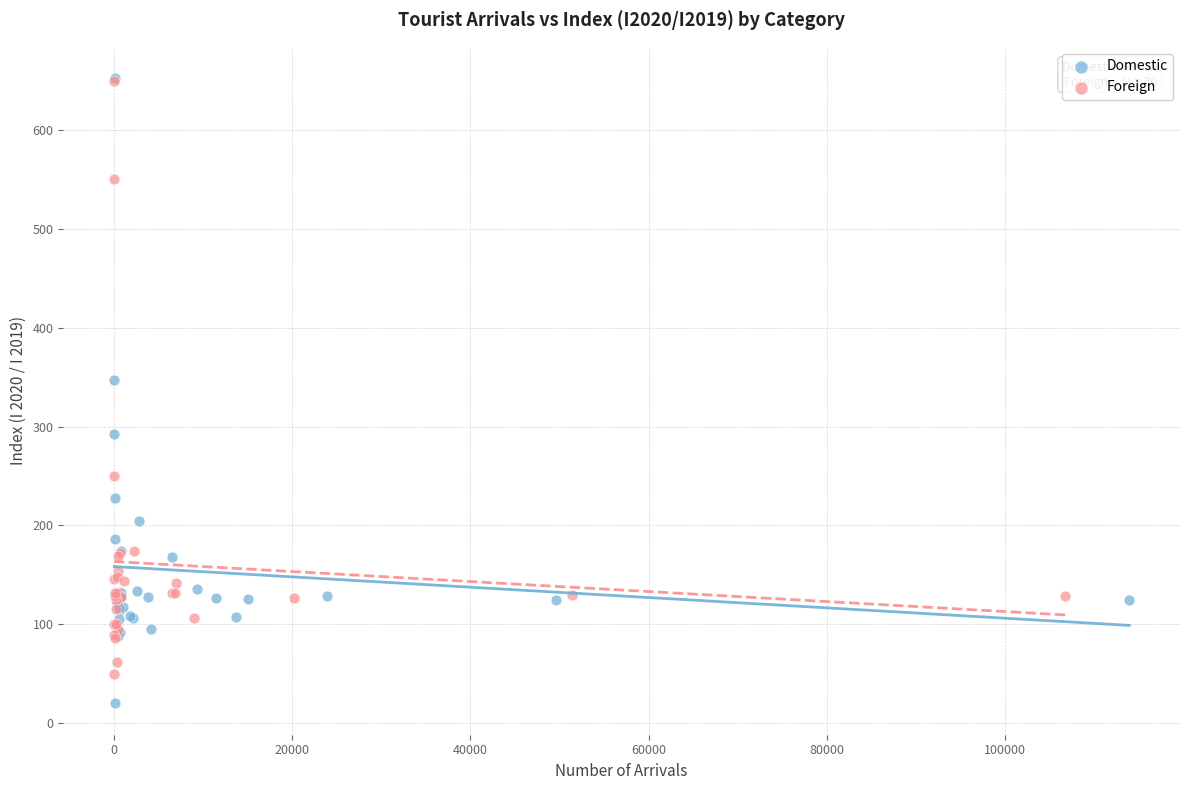

Which series contains the lowest Y value?

Domestic